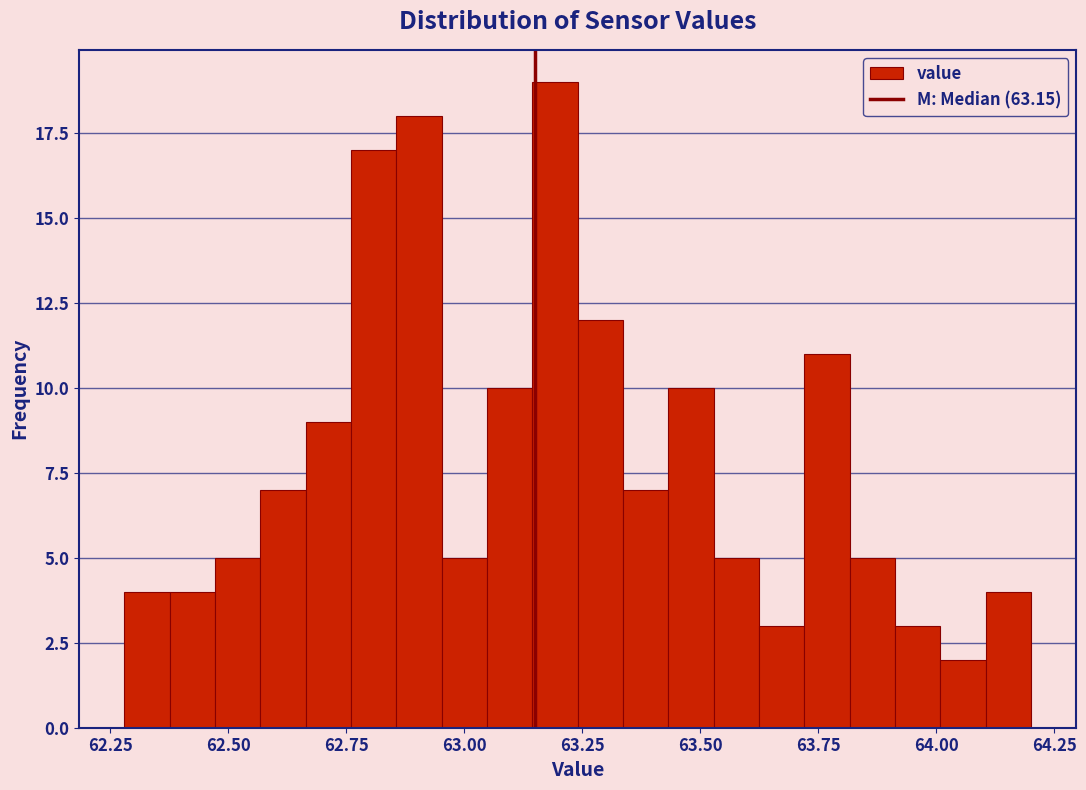

Read against the x-axis, roughly where is the centre of the tallest bar?

63.20